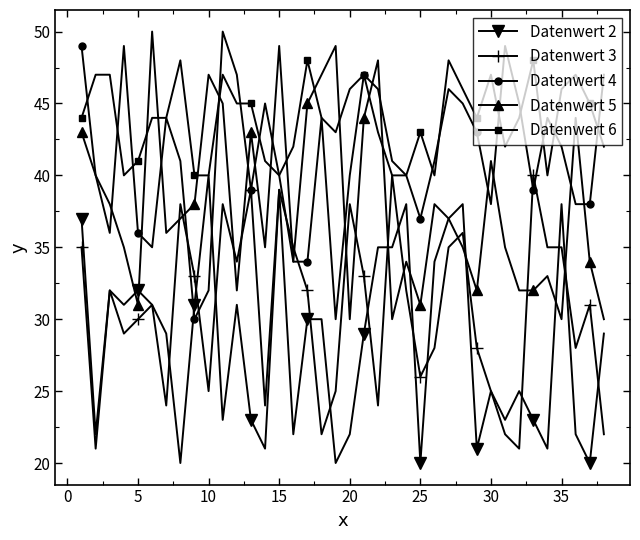

True or false: Datenwert 3 and Datenwert 5 intersect in this chart.

True